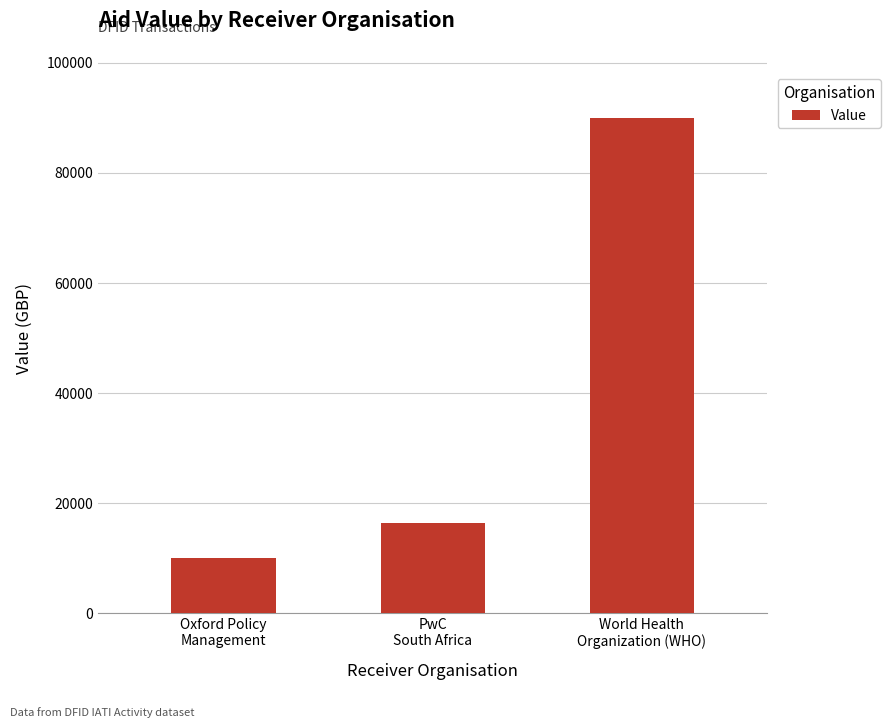

At which category does the chart reach its minimum across all series?

Oxford Policy
Management